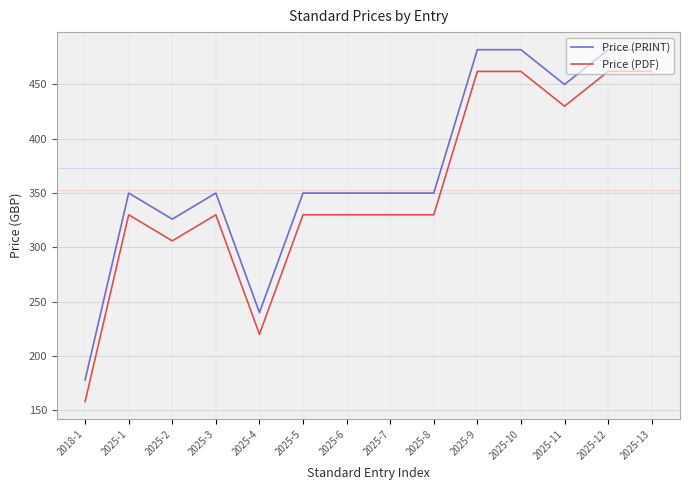

Reading left to right, what are all the values shown in this chart?

Price (PRINT): 2018-1=178	2025-1=350	2025-2=326	2025-3=350	2025-4=240	2025-5=350	2025-6=350	2025-7=350	2025-8=350	2025-9=482	2025-10=482	2025-11=450	2025-12=482	2025-13=482
Price (PDF): 2018-1=158	2025-1=330	2025-2=306	2025-3=330	2025-4=220	2025-5=330	2025-6=330	2025-7=330	2025-8=330	2025-9=462	2025-10=462	2025-11=430	2025-12=462	2025-13=462